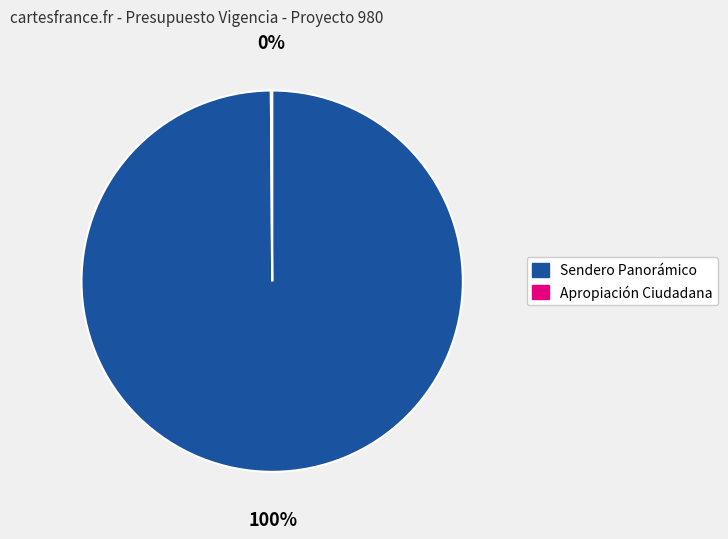

Does any single category account for the majority?

Yes